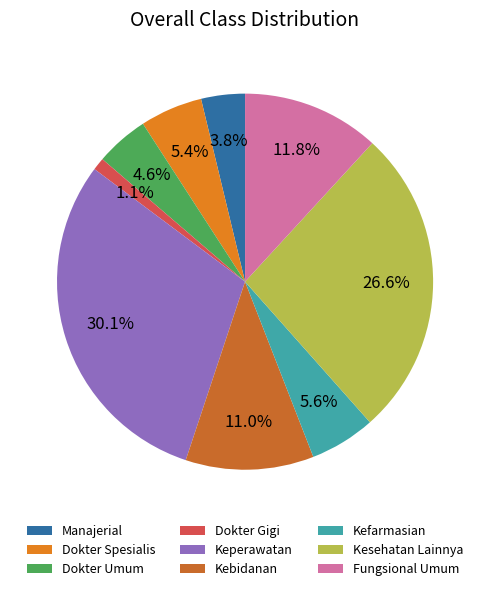

True or false: Dokter Gigi accounts for 1% of the total.

True